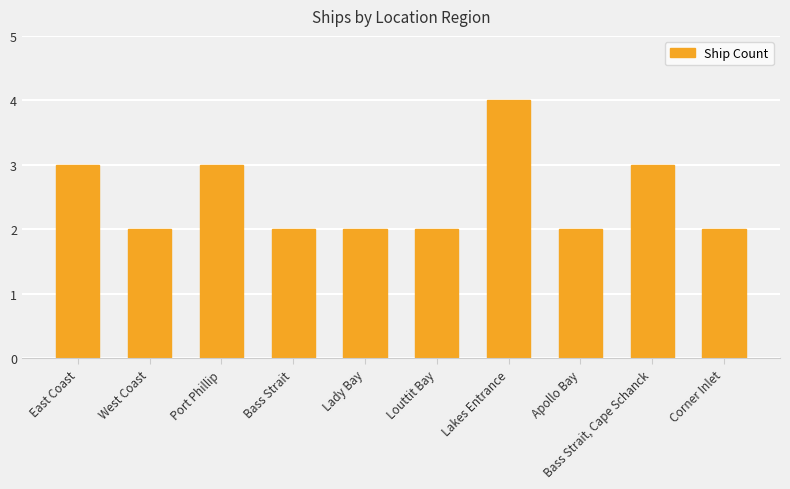

At which category does the chart reach its peak across all series?

Lakes Entrance